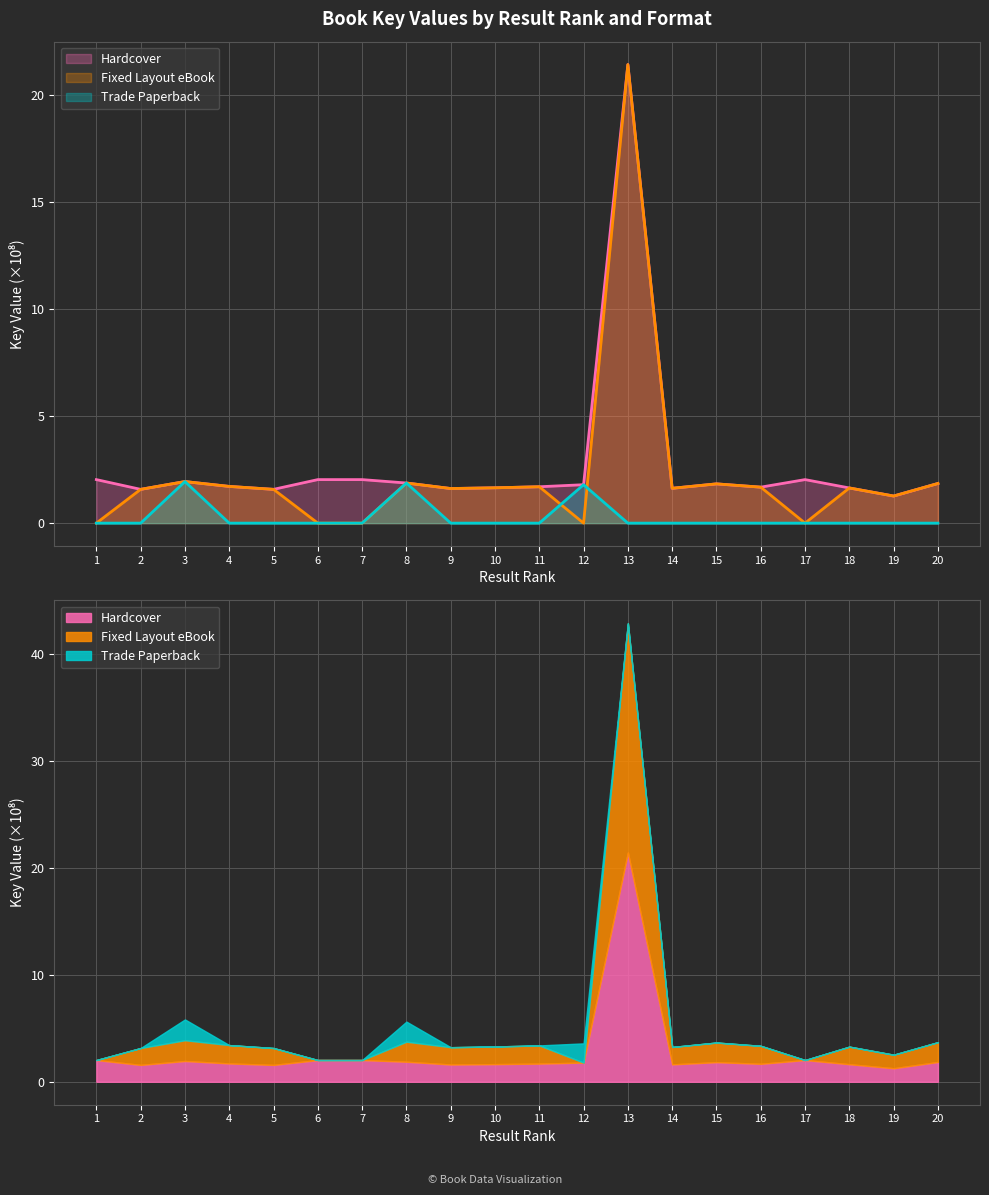

True or false: Hardcover and Trade Paperback intersect in this chart.

False